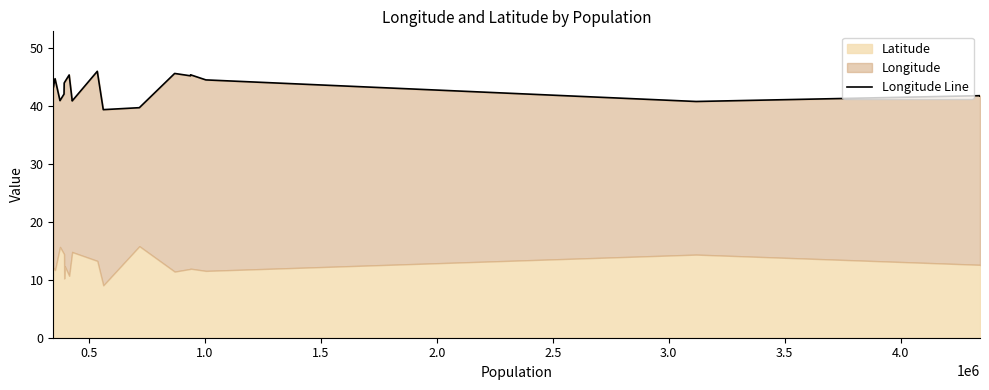

What is the average value?

43.0